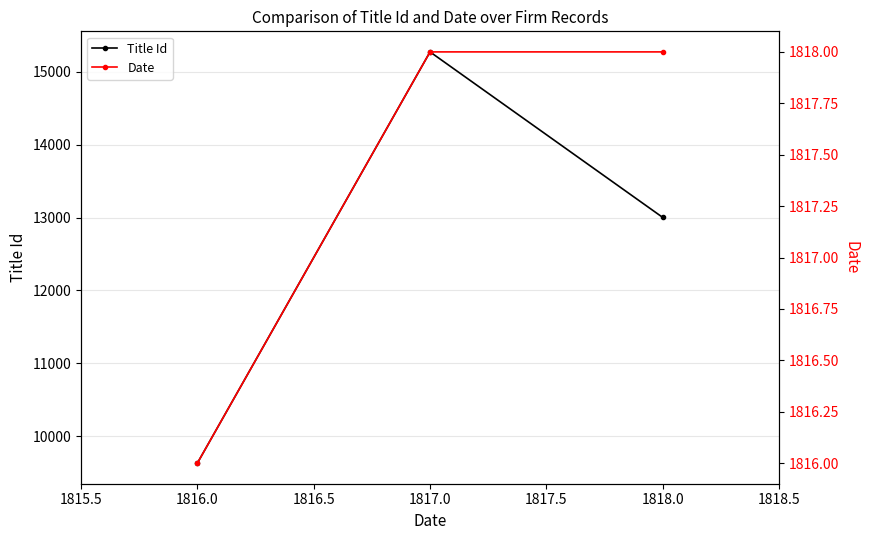

True or false: Title Id has a value of 4076 at 1816.0.

False